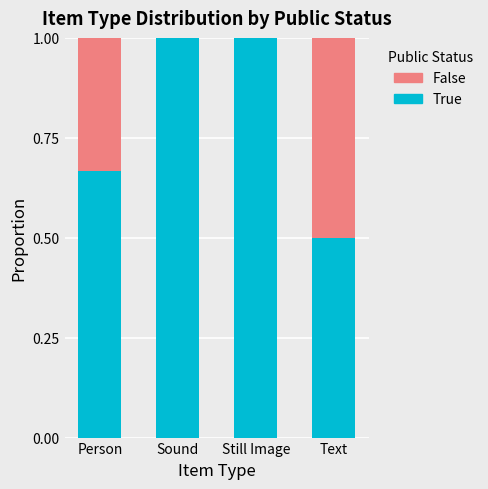

The True series shows 0.3 at Sound. True or false?

False